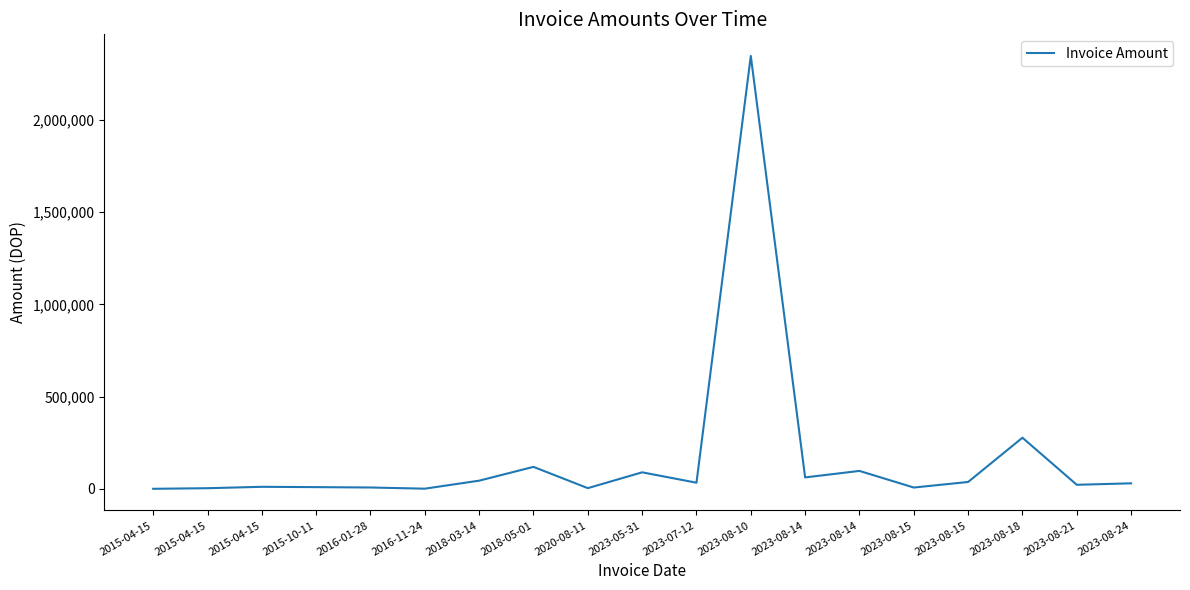

What is the approximate value at 2020-08-11?

4602.0